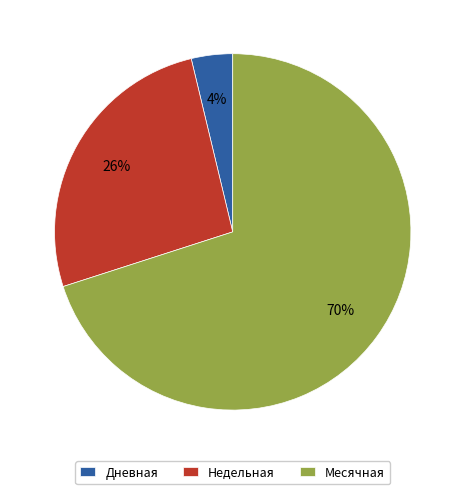

Is it true that Месячная is 59% of the pie?

False